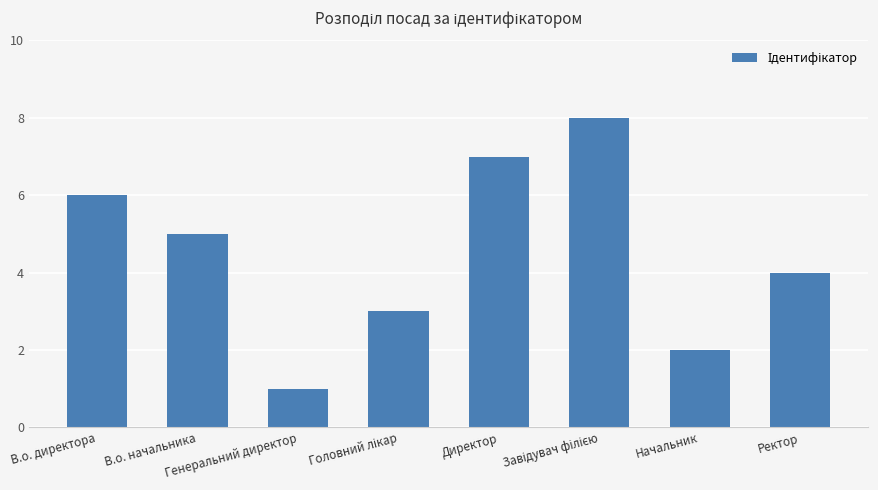

What is the maximum value shown in the chart?

8